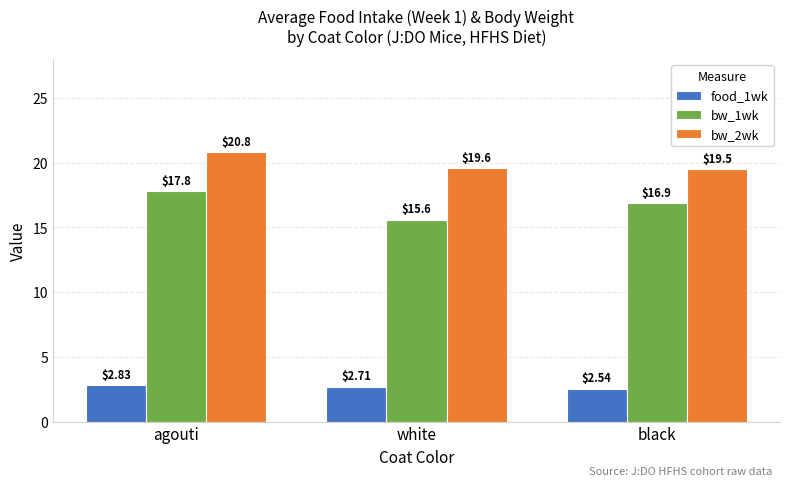

What are all the series names shown in the legend?

food_1wk, bw_1wk, bw_2wk